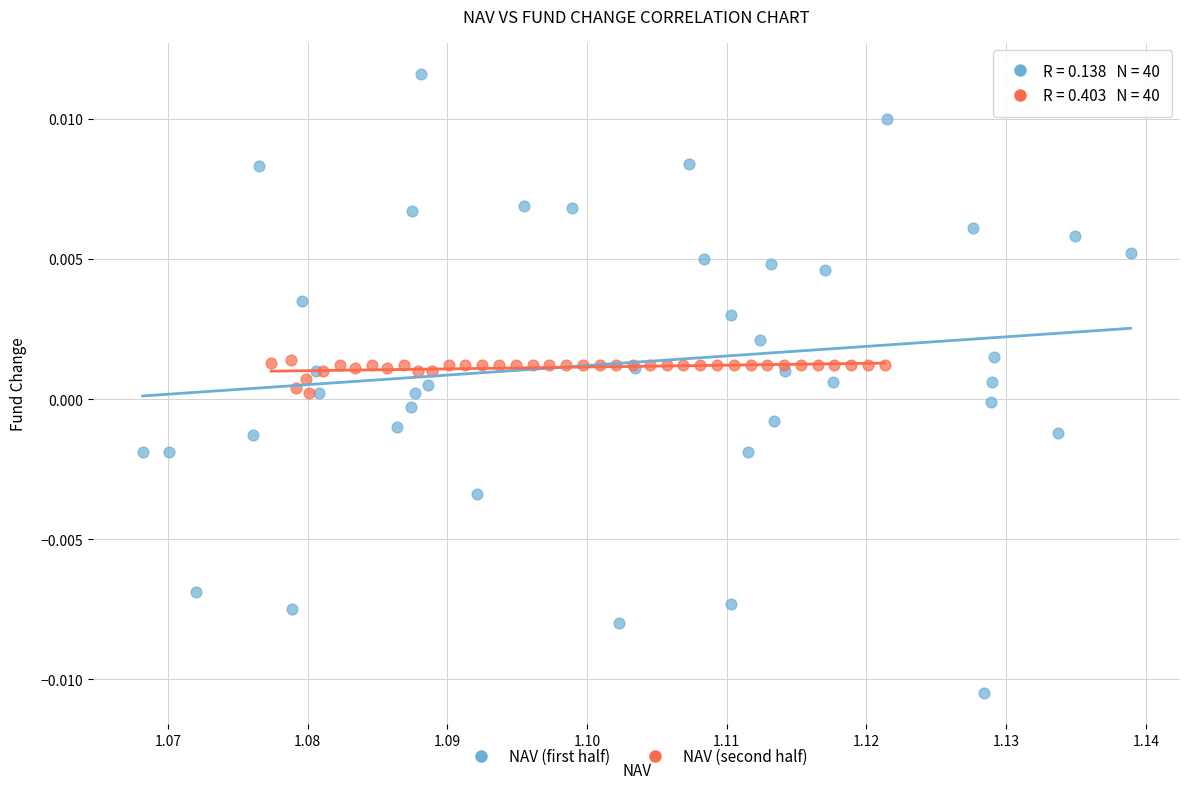

Which series reaches the minimum Y coordinate?

NAV (first half)